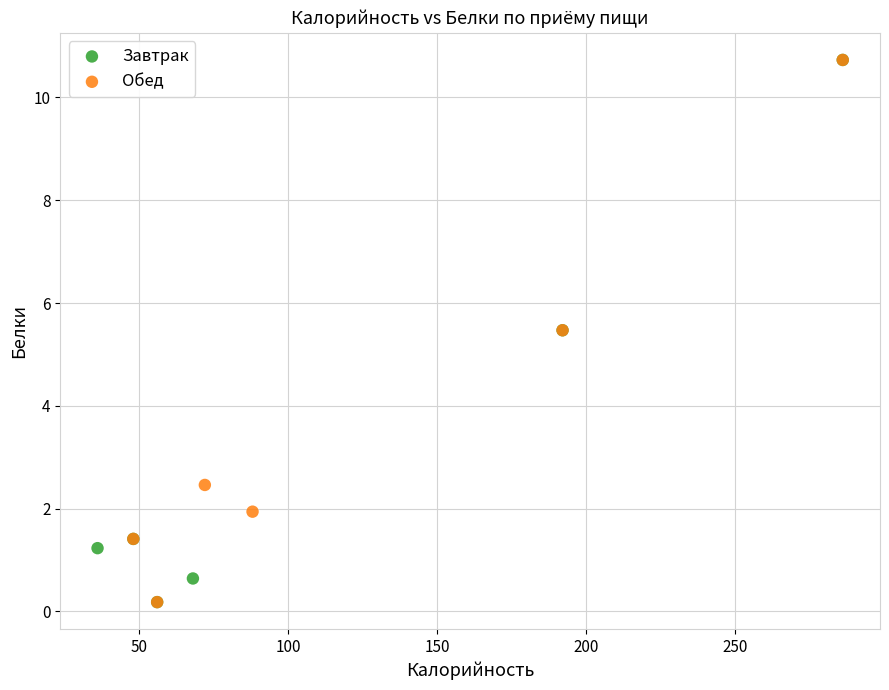

What are all the series names shown in the legend?

Завтрак, Обед